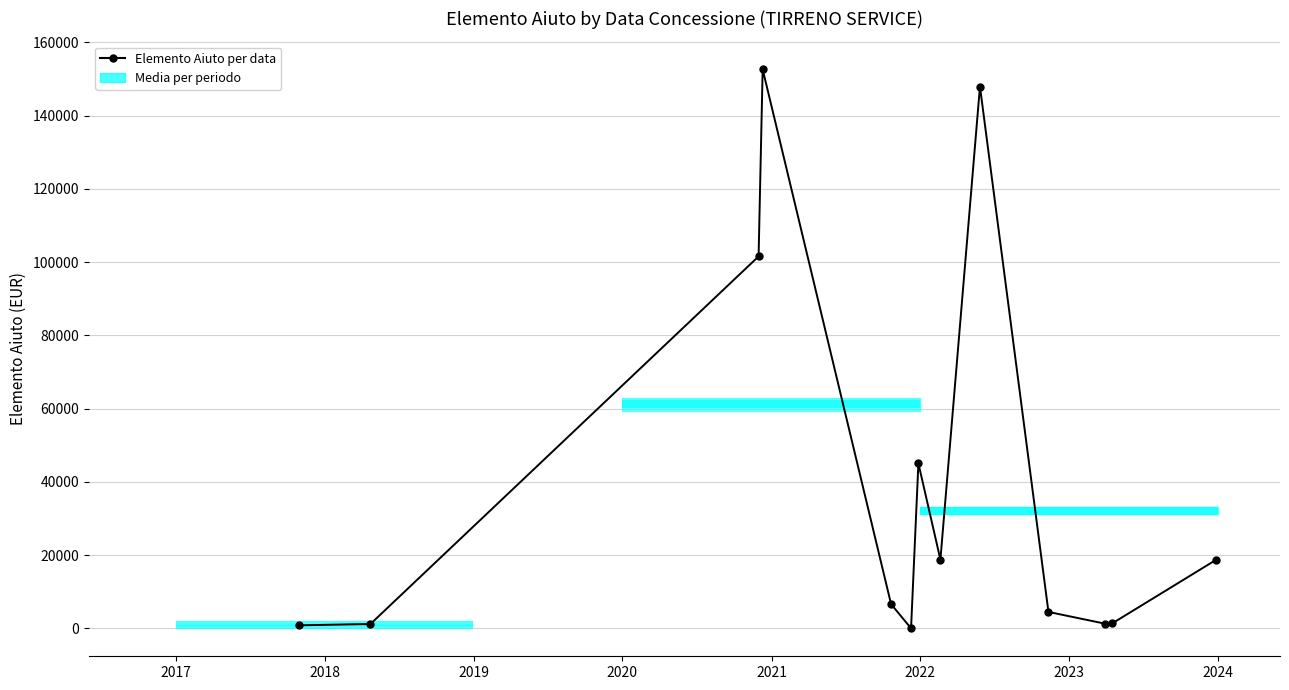

Where does the data first go above 6620?

2018